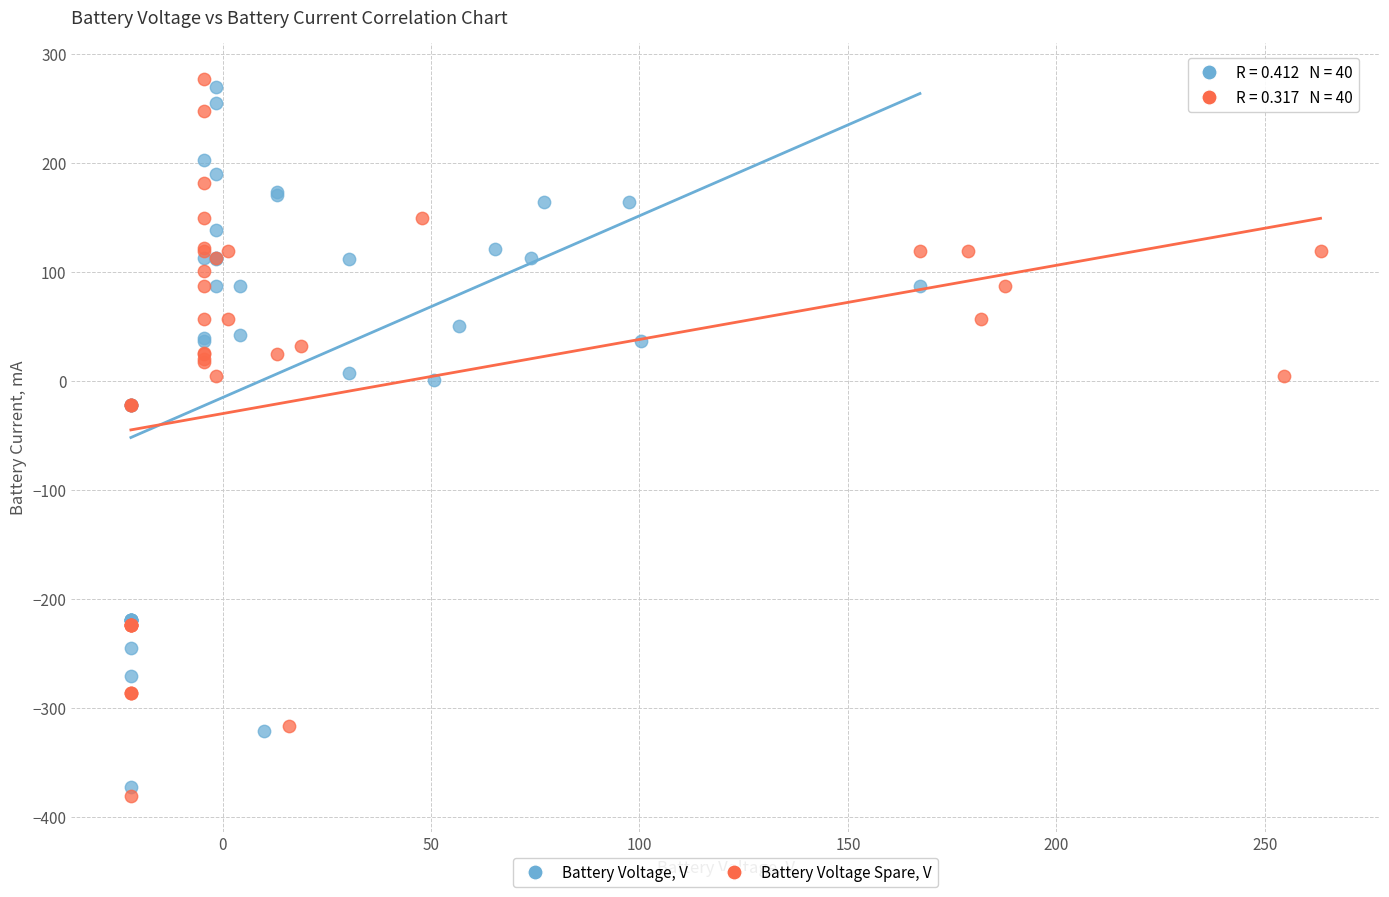

What are all the series names shown in the legend?

Battery Voltage, V, Battery Voltage Spare, V